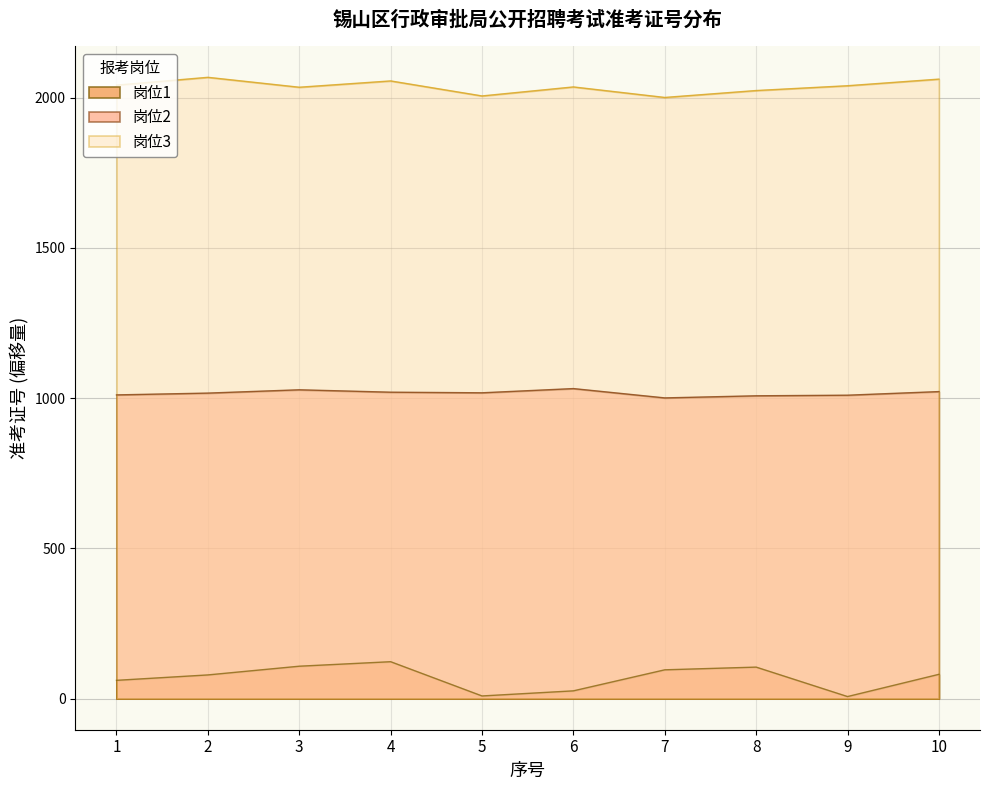

Between 7 and 10, which series saw the biggest shift?

岗位3